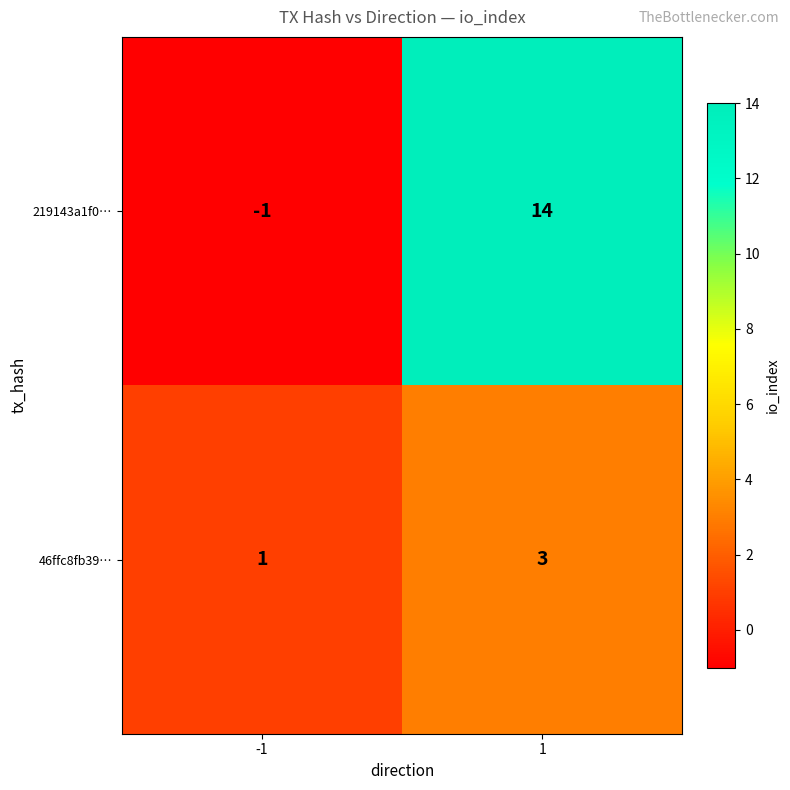

What is the sum of the 219143a1f0… values at 1 and -1?

13